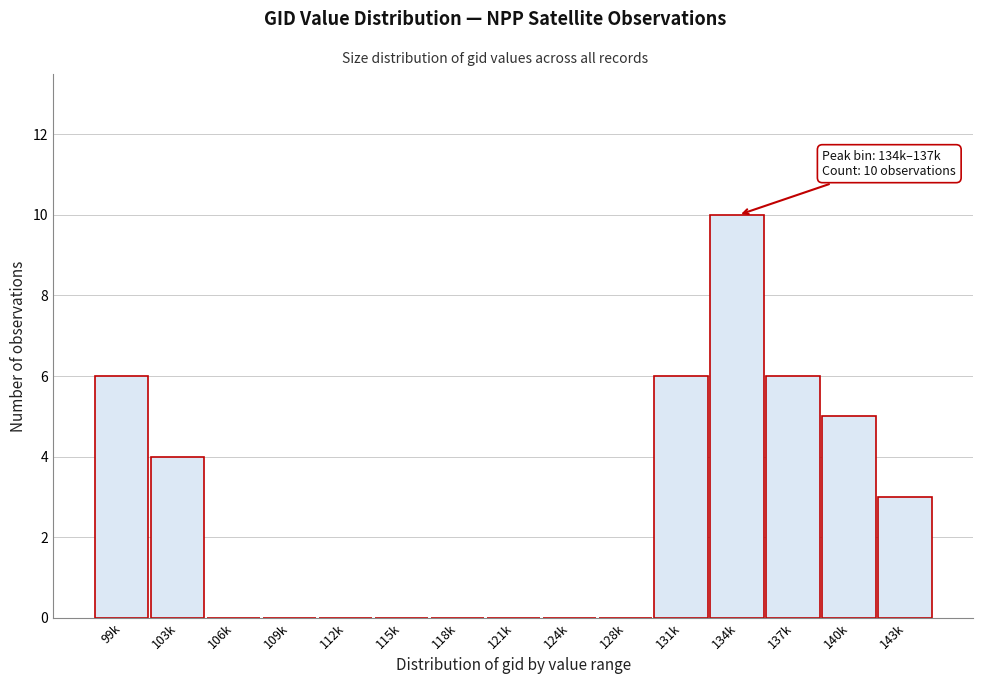

Reading left to right, extract all data points from this chart.

99k=6	103k=4	106k=0	109k=0	112k=0	115k=0	118k=0	121k=0	124k=0	128k=0	131k=6	134k=10	137k=6	140k=5	143k=3